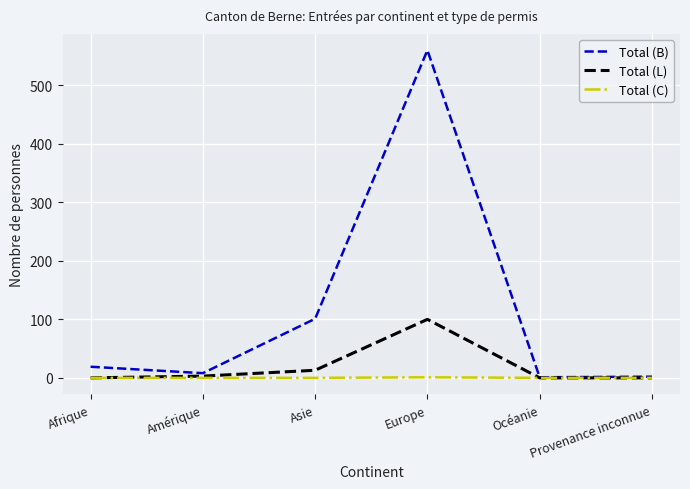

Which label corresponds to the largest value in the chart?

Europe